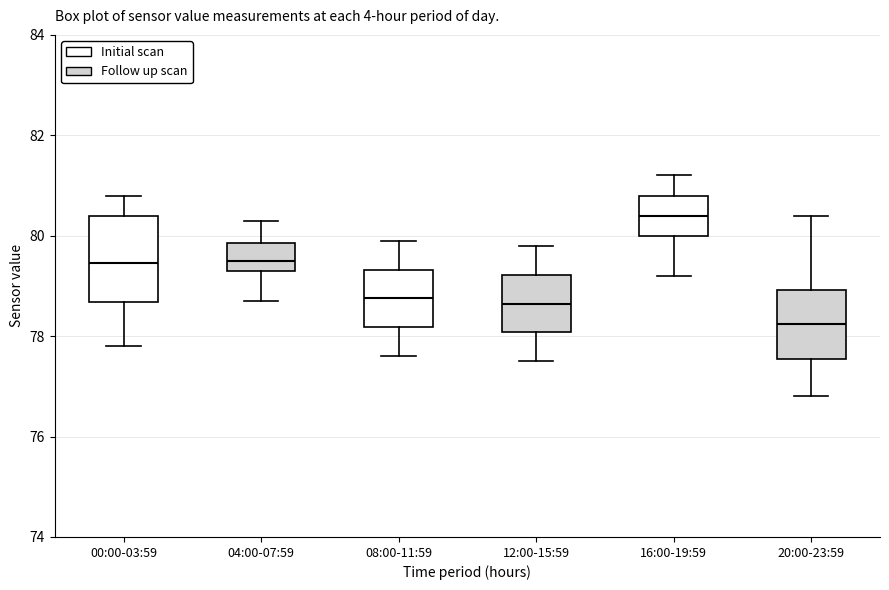

Reading left to right, read every box against the y-axis: the position of its median line, the range the box covers, and the ends of its whiskers. The values are not printed on the chart, so give them approximately, as read against the axis.

00:00-03:59: median 79.4, box 78.6 to 80.4, whiskers 77.8 to 80.8
04:00-07:59: median 79.6, box 79.4 to 79.8, whiskers 78.8 to 80.4
08:00-11:59: median 78.8, box 78.2 to 79.4, whiskers 77.6 to 80.0
12:00-15:59: median 78.6, box 78.0 to 79.2, whiskers 77.6 to 79.8
16:00-19:59: median 80.4, box 80.0 to 80.8, whiskers 79.2 to 81.2
20:00-23:59: median 78.2, box 77.6 to 79.0, whiskers 76.8 to 80.4